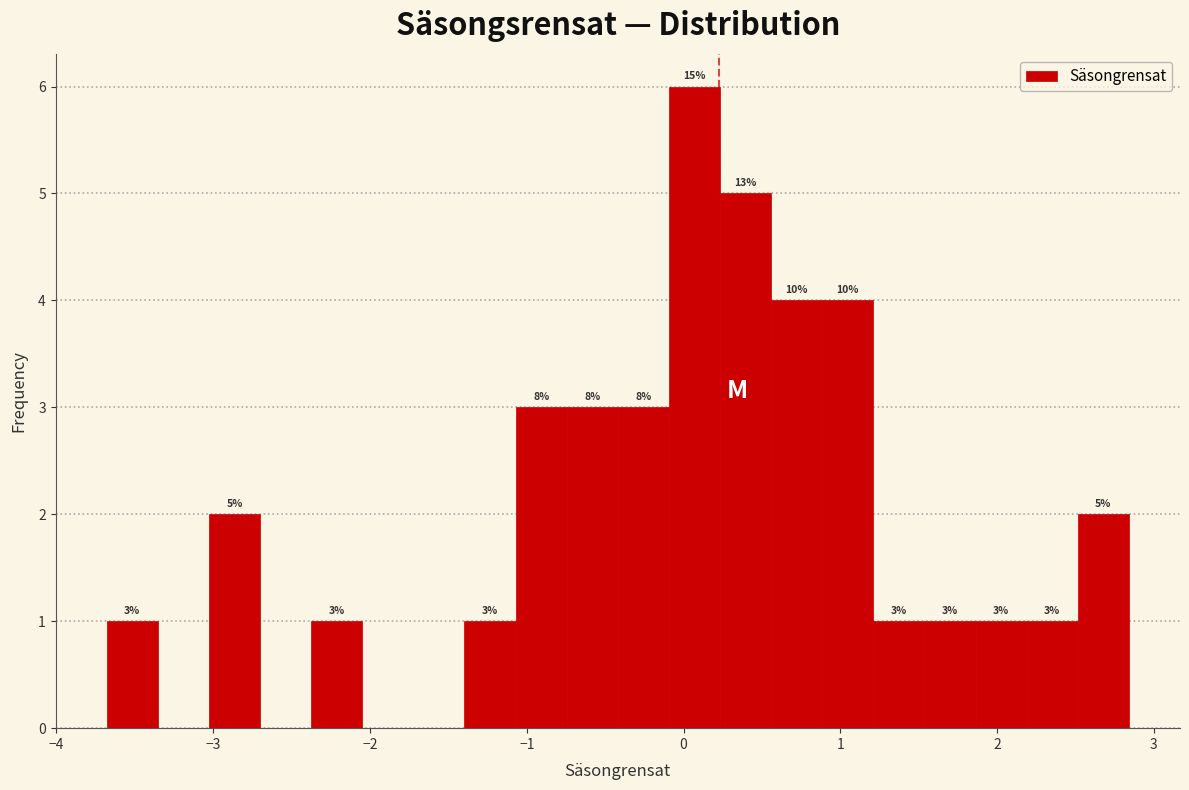

Around what value on the x-axis is the tallest bar? Give the approximate position of its centre, as read against the axis.

0.1